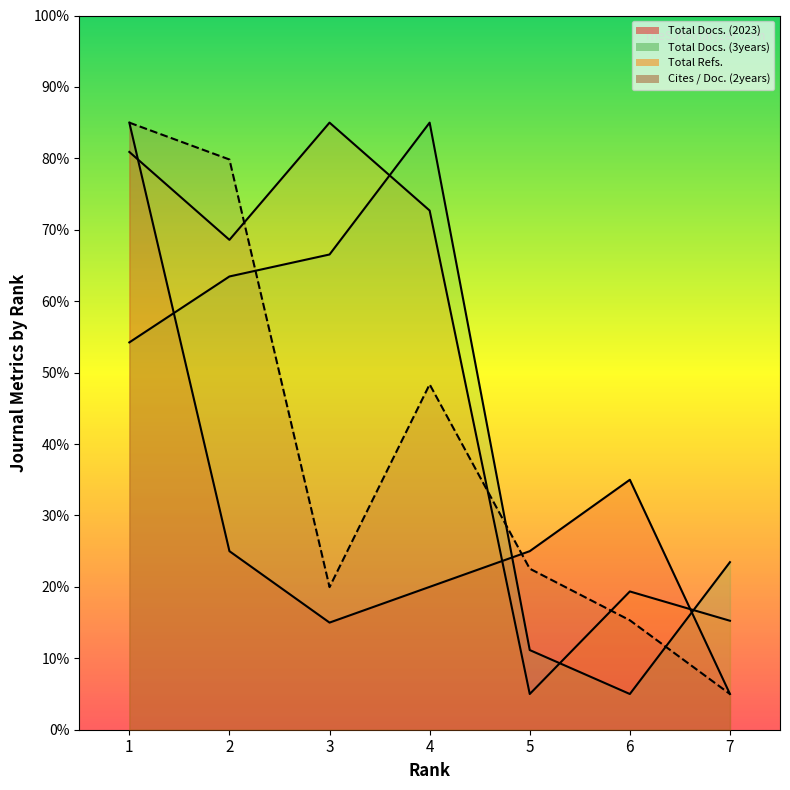

True or false: Total Docs. (3years) has a value of 8.6 at 7.

False